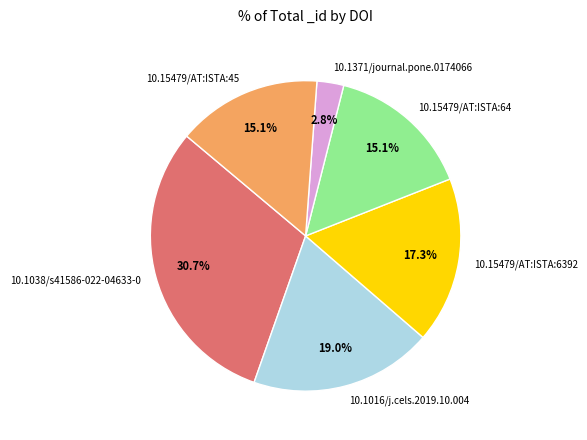

Is it true that 10.15479/AT:ISTA:45 is 6% of the pie?

False